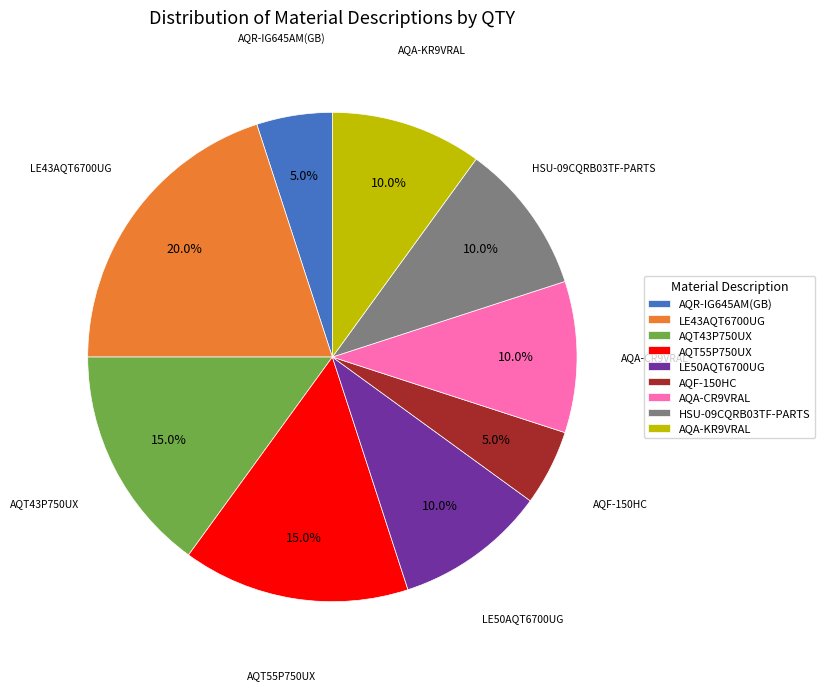

To the nearest percent, what is the difference between the AQT55P750UX and LE50AQT6700UG slice percentages?

5%